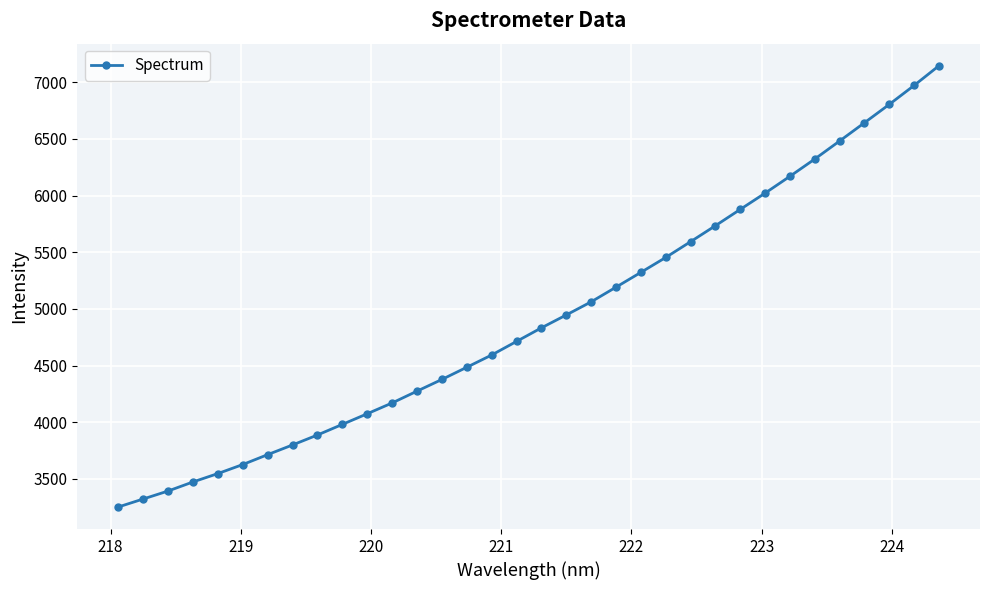

Is this an area chart (filled region under the line)?

No